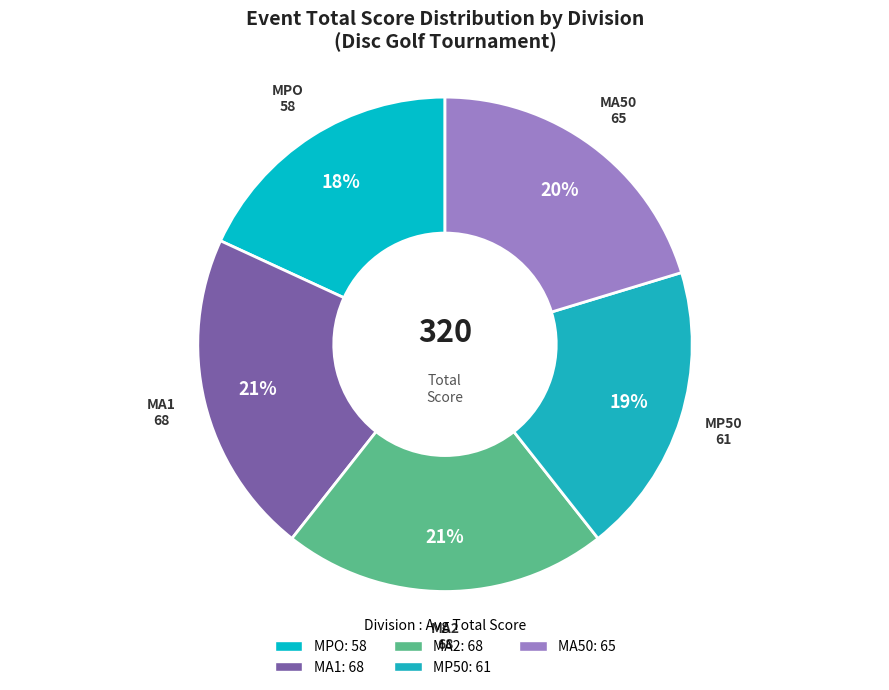

To the nearest percent, what is the difference between the MP50 and MA2 slice percentages?

2%